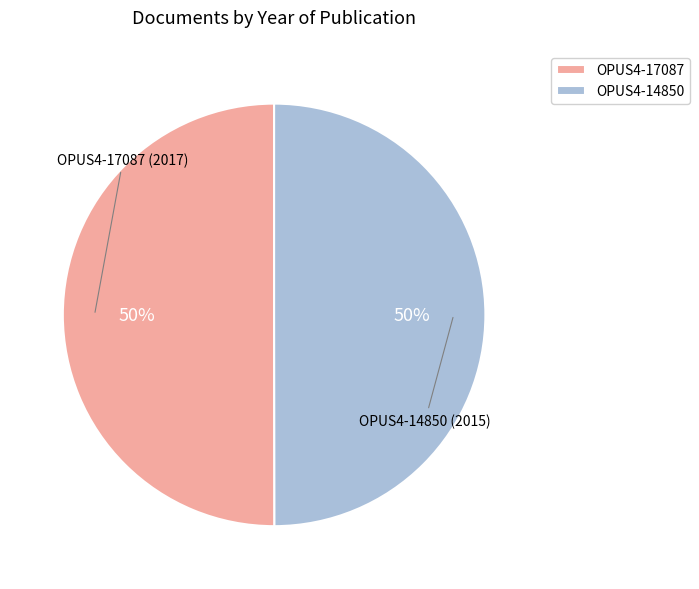

To the nearest percent, what is the average slice percentage?

50%